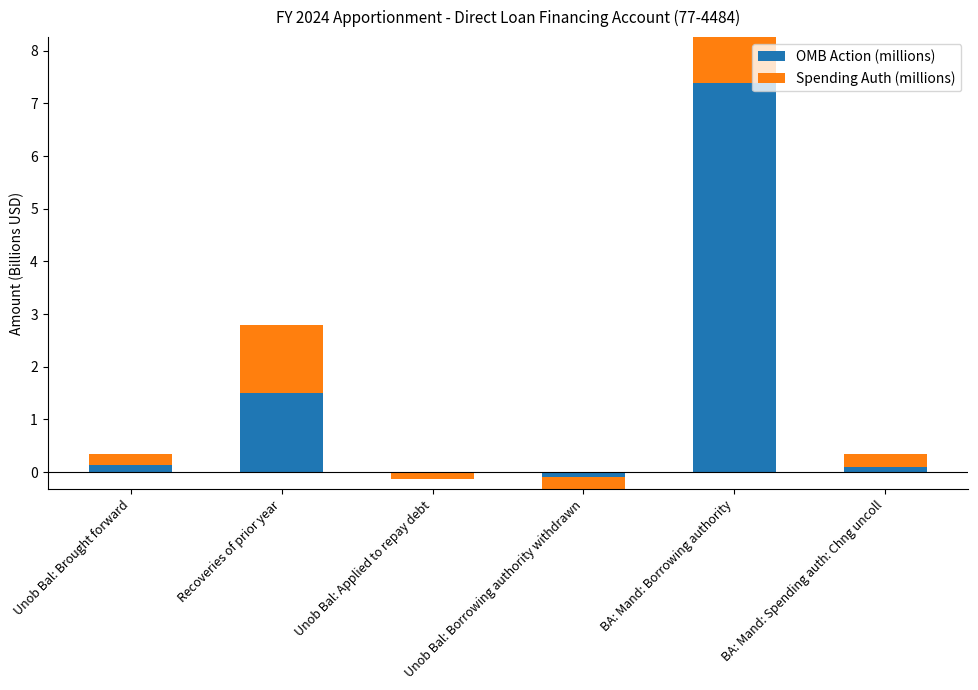

At how many categories does at least one series exceed 3?

1